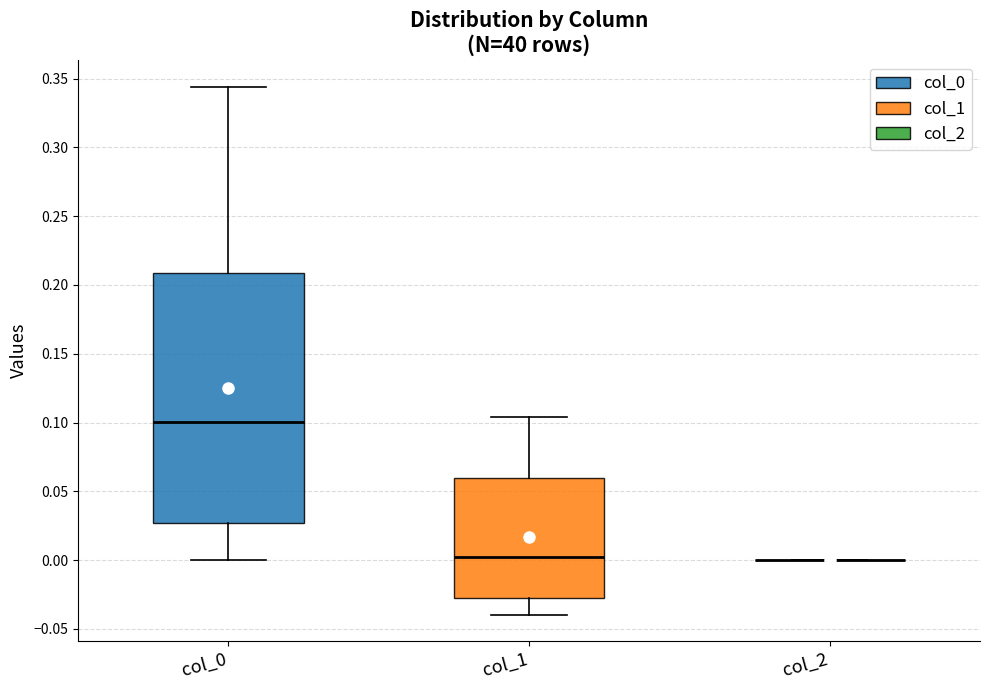

Where is the upper edge of the box for col_1 on the y-axis? The values are not printed on the chart, so give them approximately, as read against the axis.

0.060